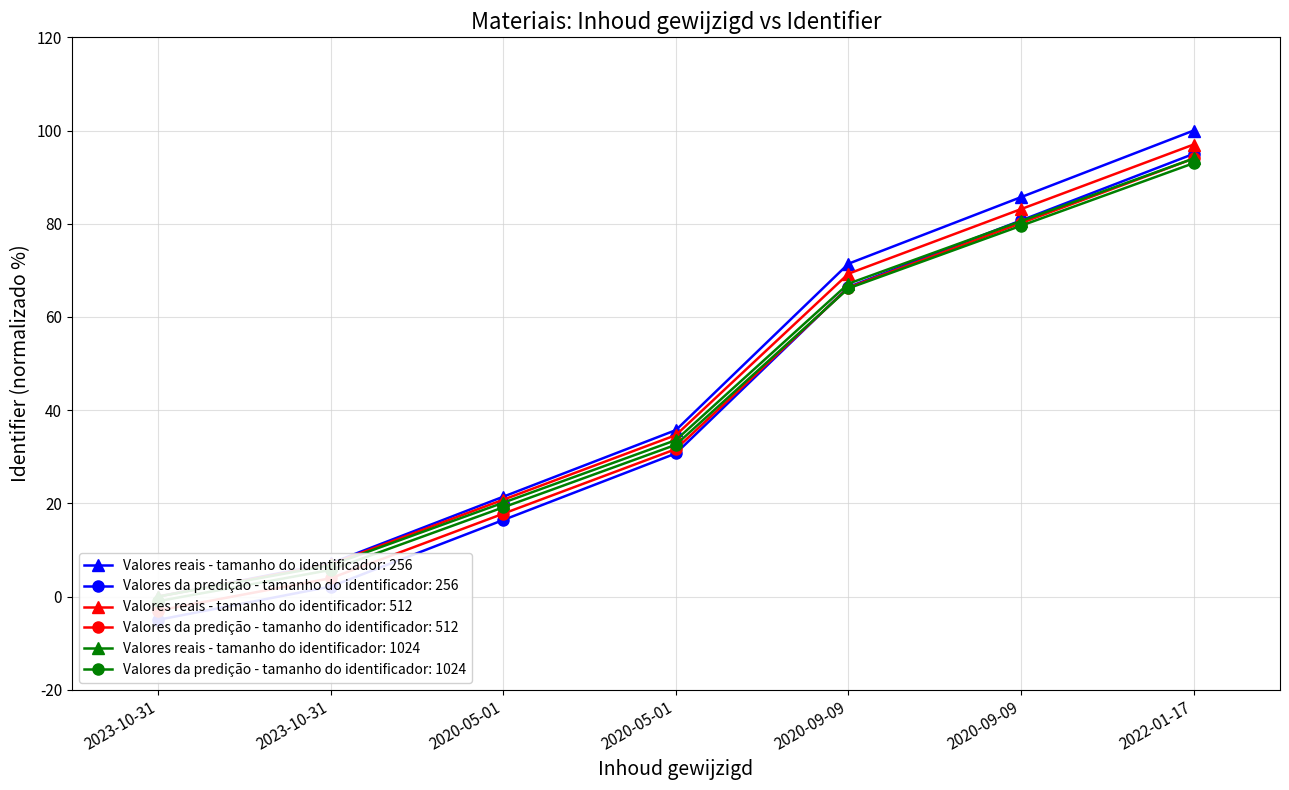

List the labels in order of value, largest first.

2022-01-17, 2020-09-09, 2020-09-09, 2020-05-01, 2020-05-01, 2023-10-31, 2023-10-31